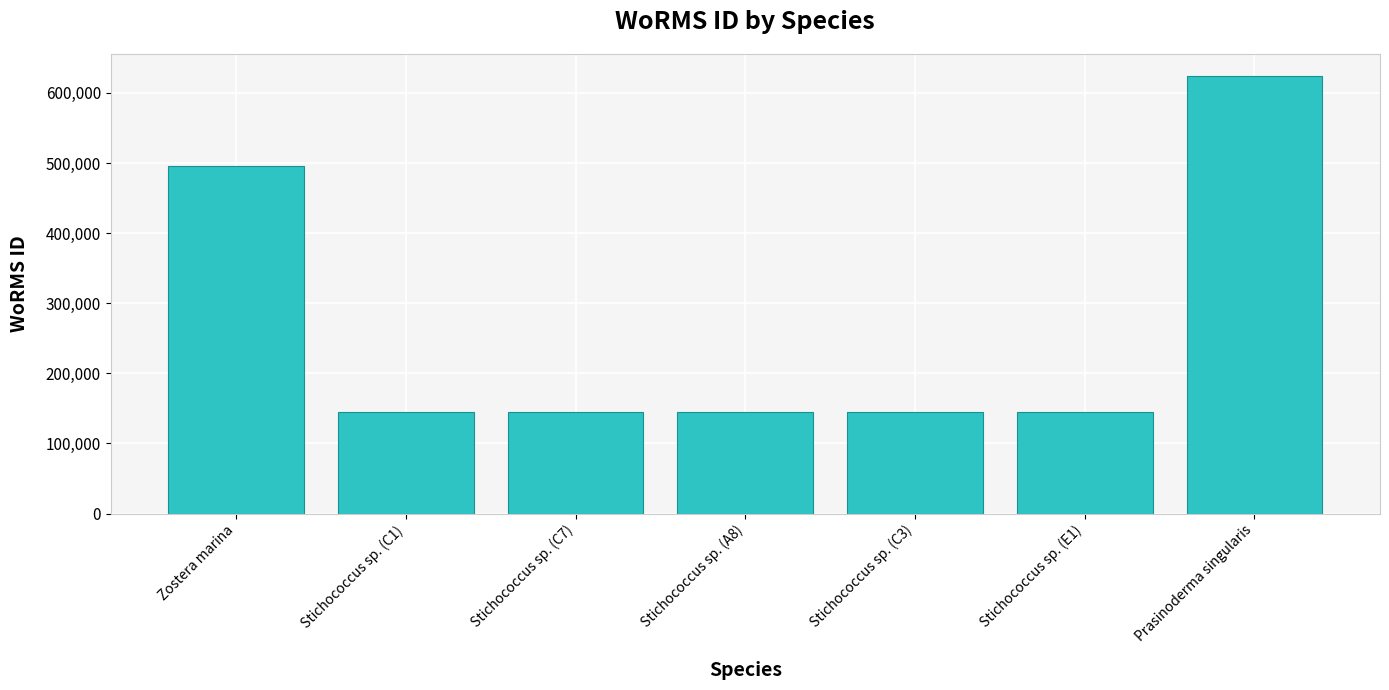

Reading left to right, extract all data points from this chart.

Zostera marina=495077	Stichococcus sp. (C1)=144193	Stichococcus sp. (C7)=144193	Stichococcus sp. (A8)=144193	Stichococcus sp. (C3)=144193	Stichococcus sp. (E1)=144193	Prasinoderma singularis=624302